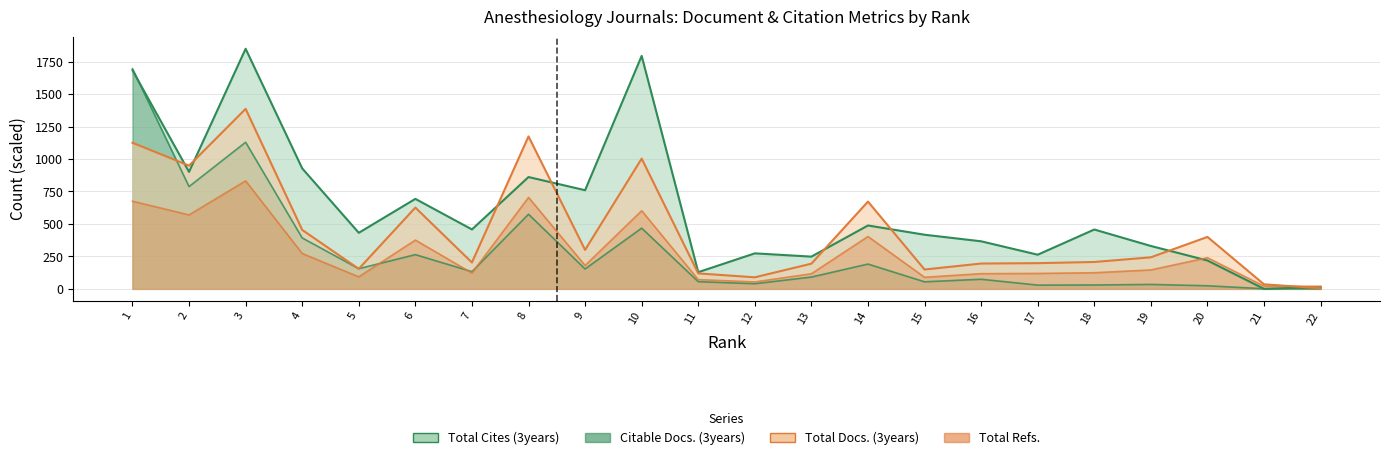

True or false: Total Cites (3years) and Citable Docs. (3years) cross at least once.

True